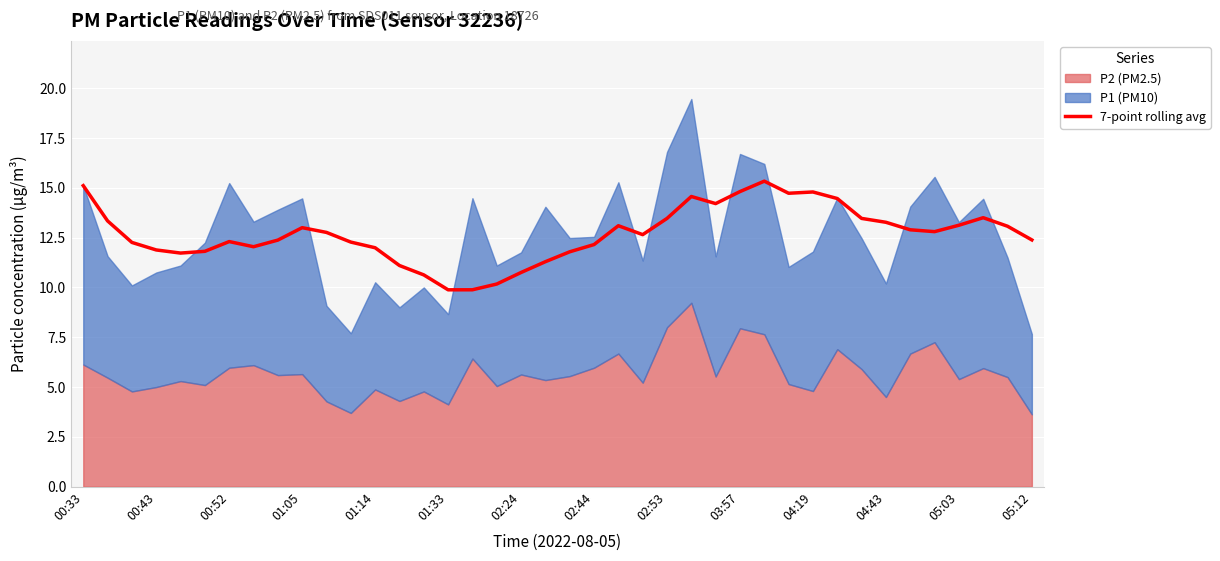

What is the lowest value of the 7-point rolling avg series?

9.9